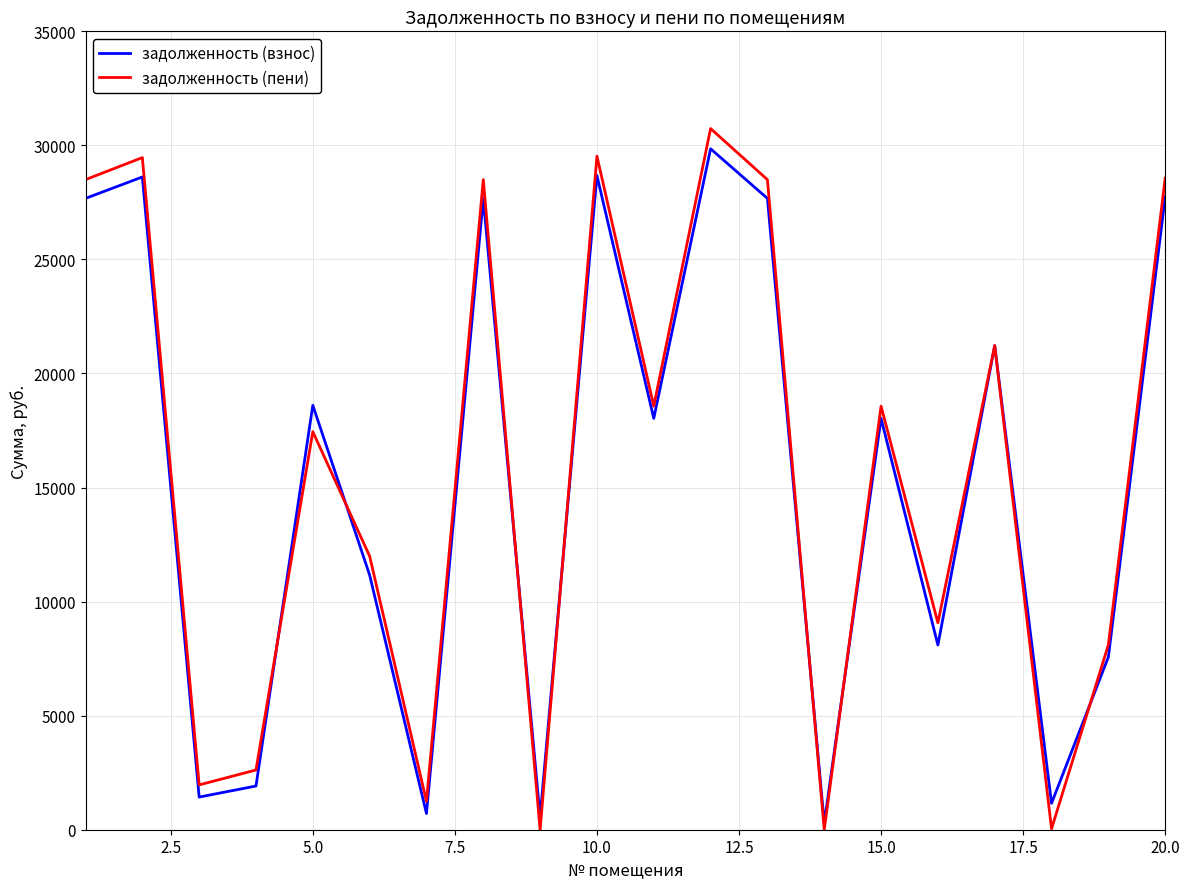

Is this an area chart (filled region under the line)?

No